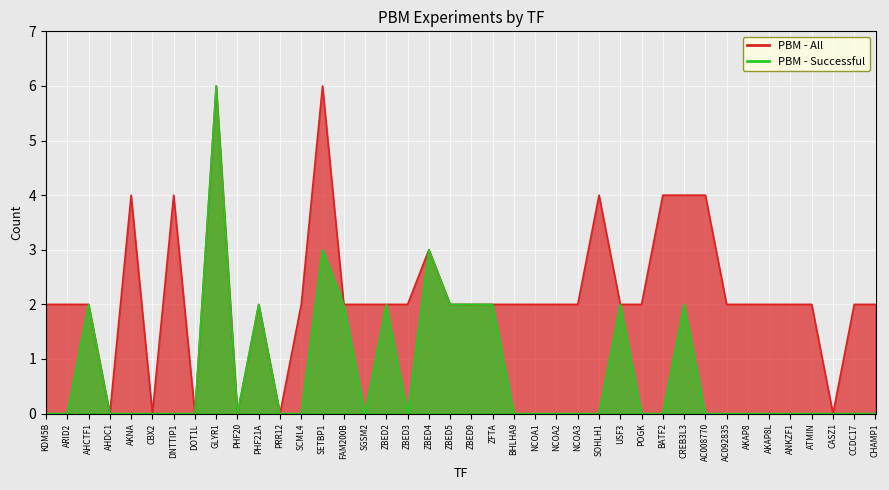

At how many categories does at least one series exceed 0?

34